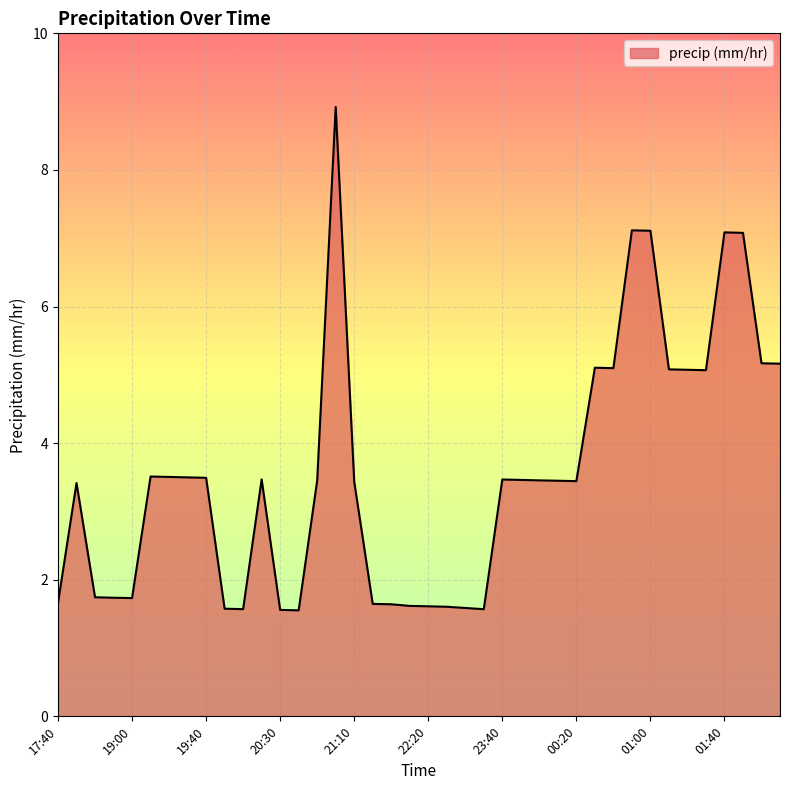

What is the difference between the maximum and minimum values?

7.4